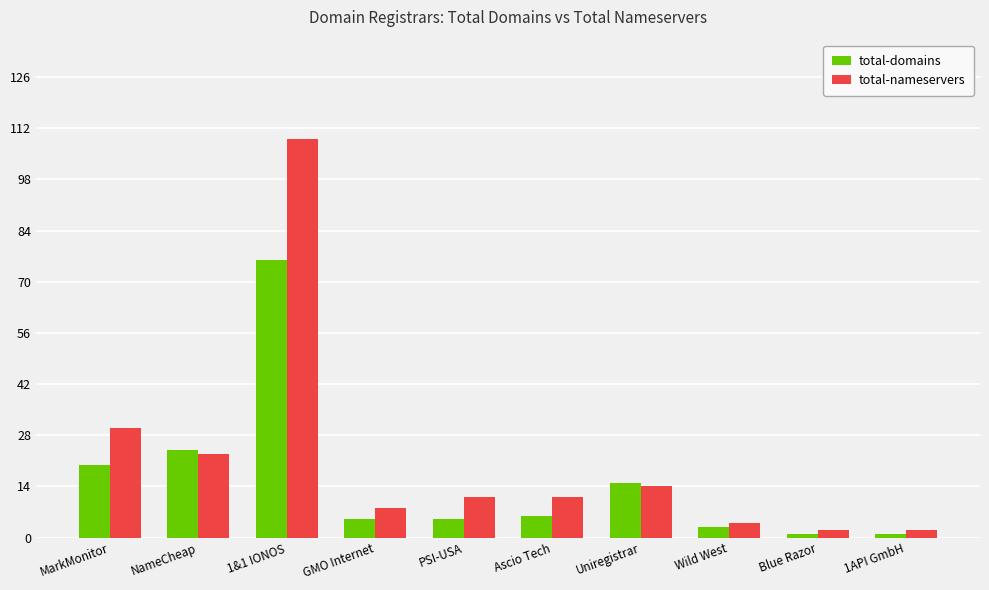

What is the value of the total-domains bar at the 10th from the left?

1